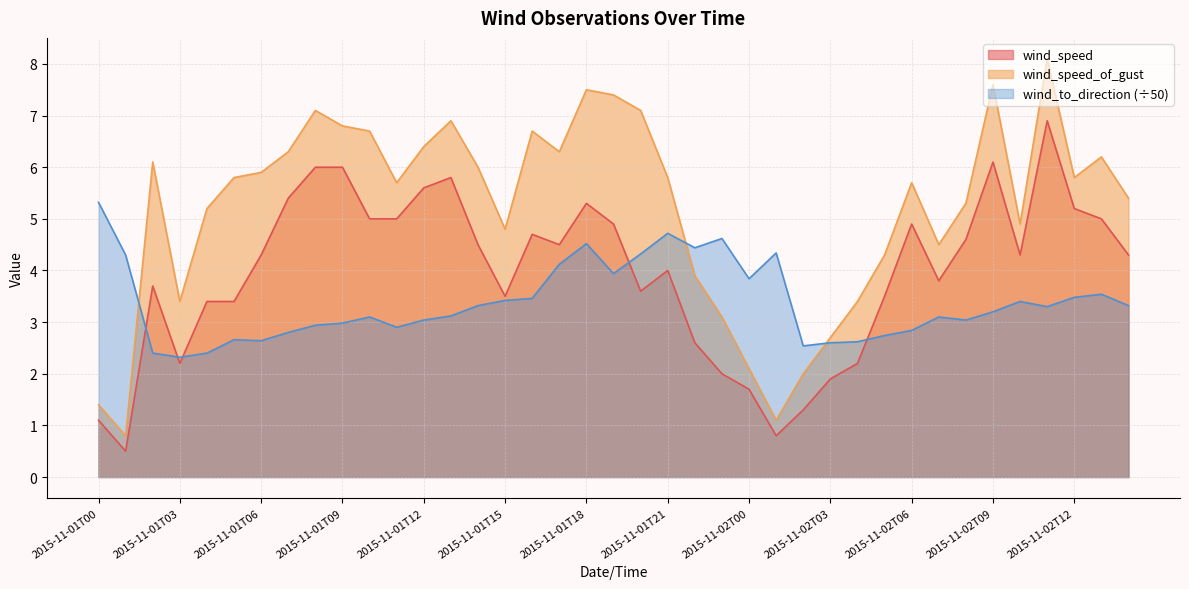

What is the maximum value shown in the chart?

8.1